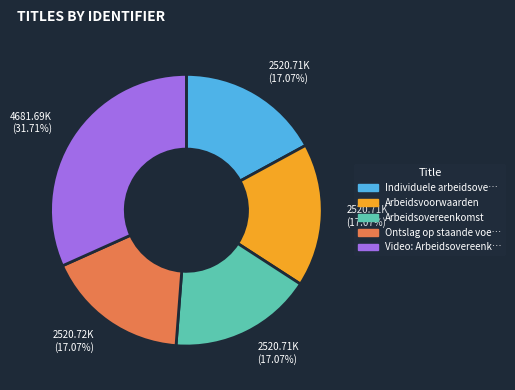

Is there any slice that represents more than half of the pie?

No